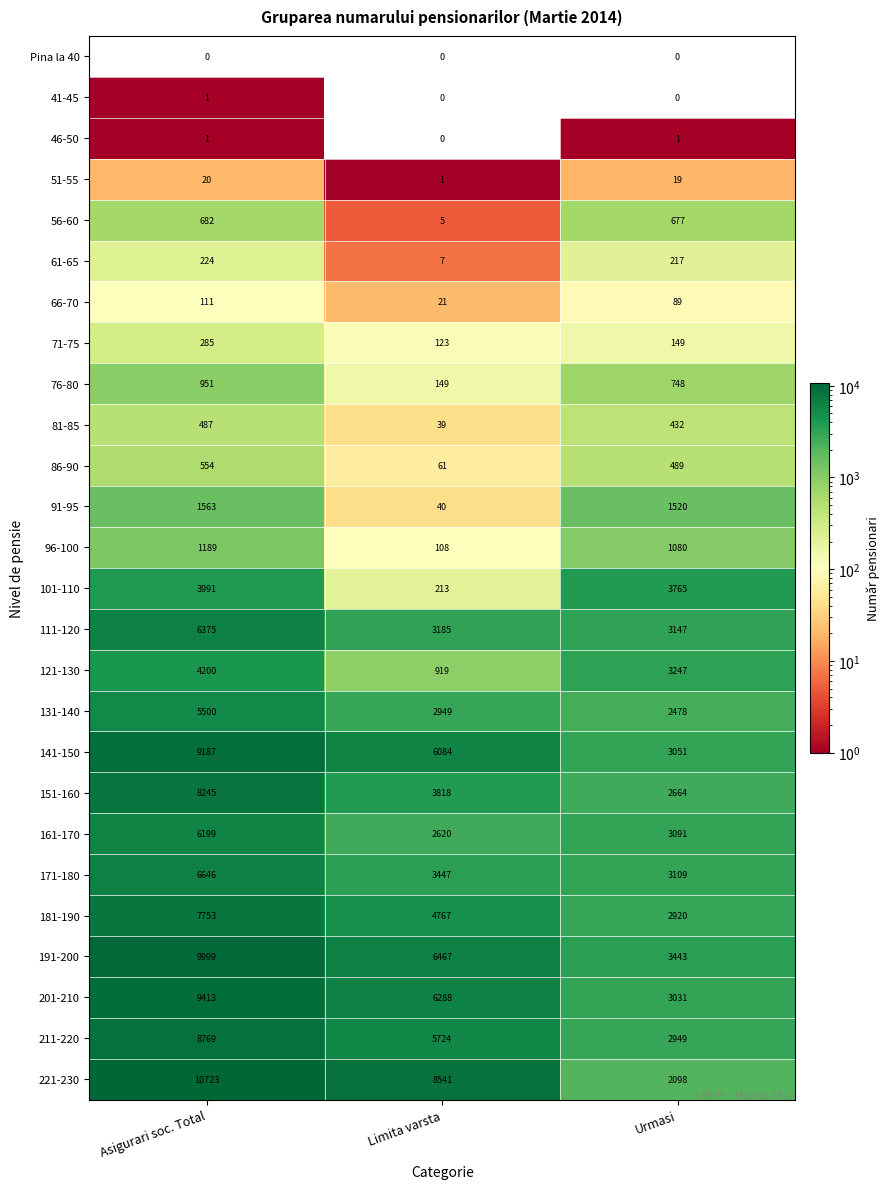

Which series has the largest range (max minus min)?

221-230